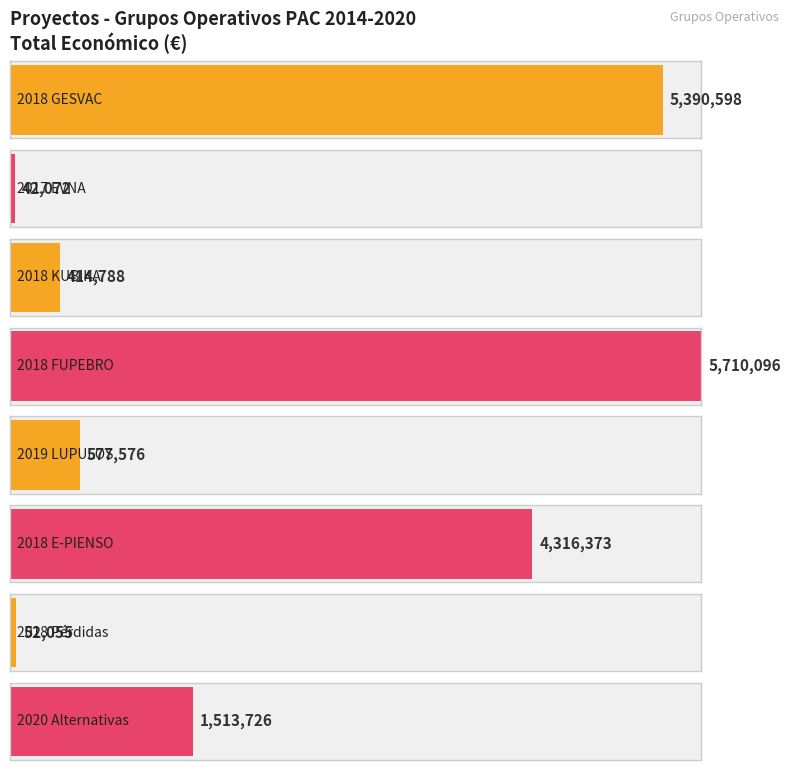

What is the maximum value shown in the chart?

5710096